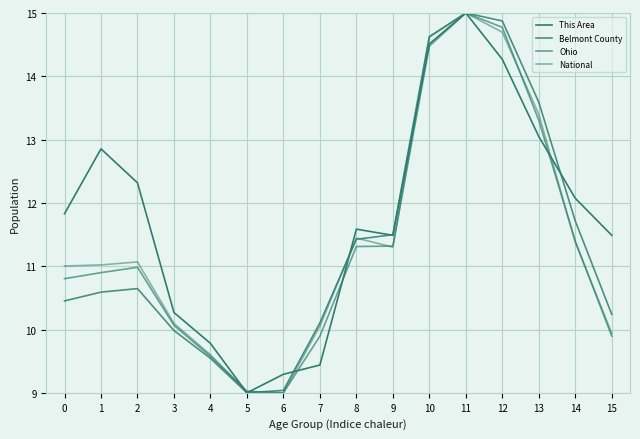

At which label is Belmont County closest to 12?

14